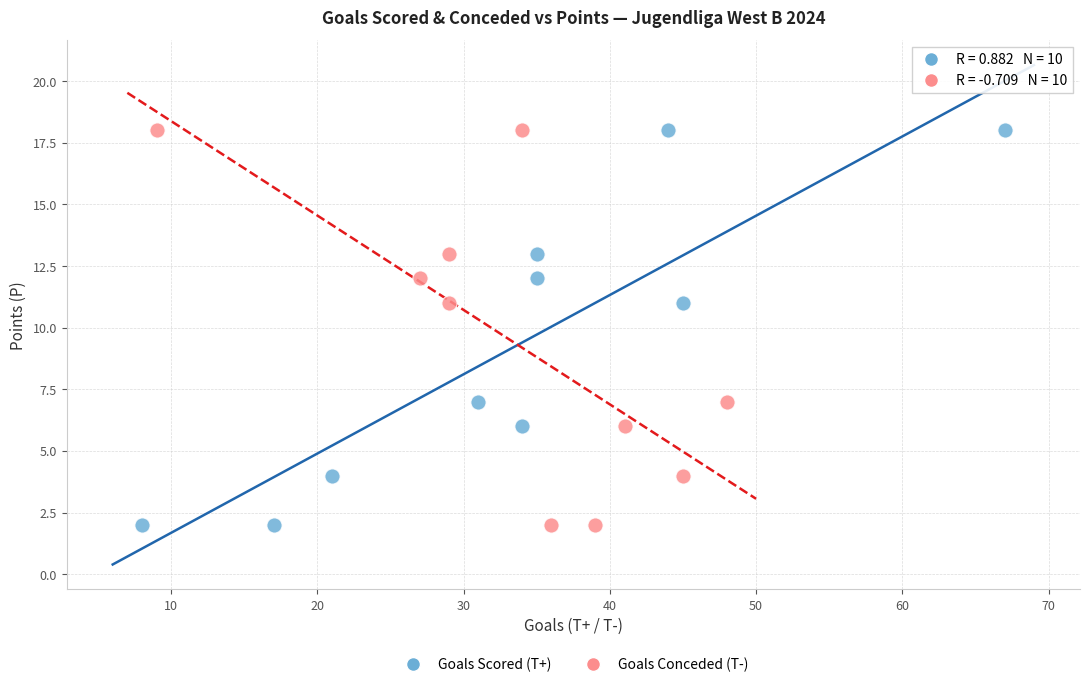

What are all the series names shown in the legend?

Goals Scored (T+), Goals Conceded (T-)